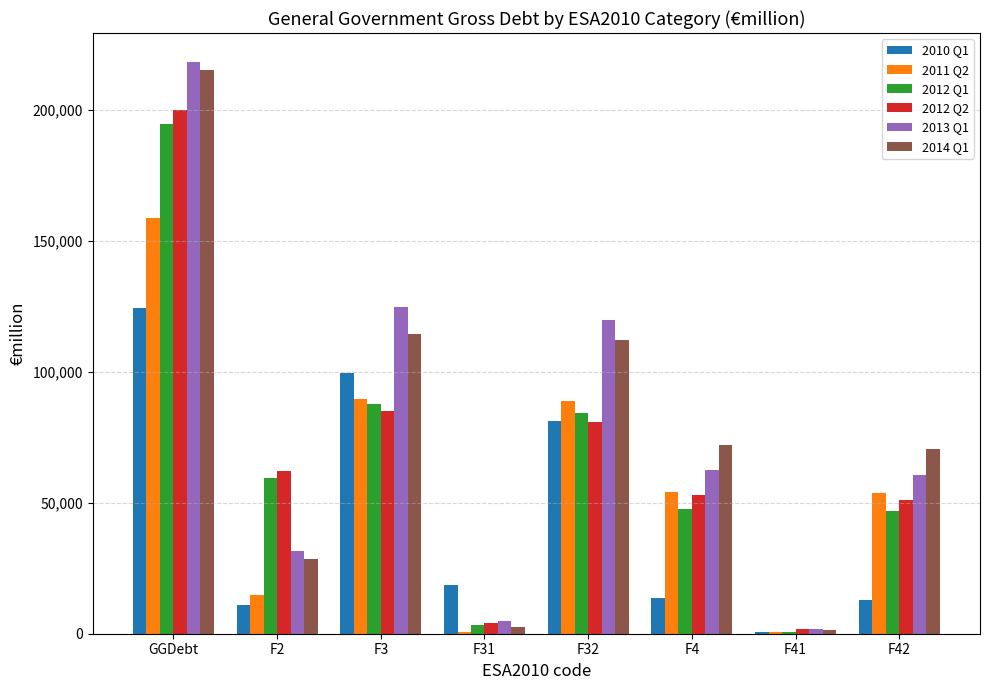

At which label does 2012 Q2 reach its peak?

GGDebt